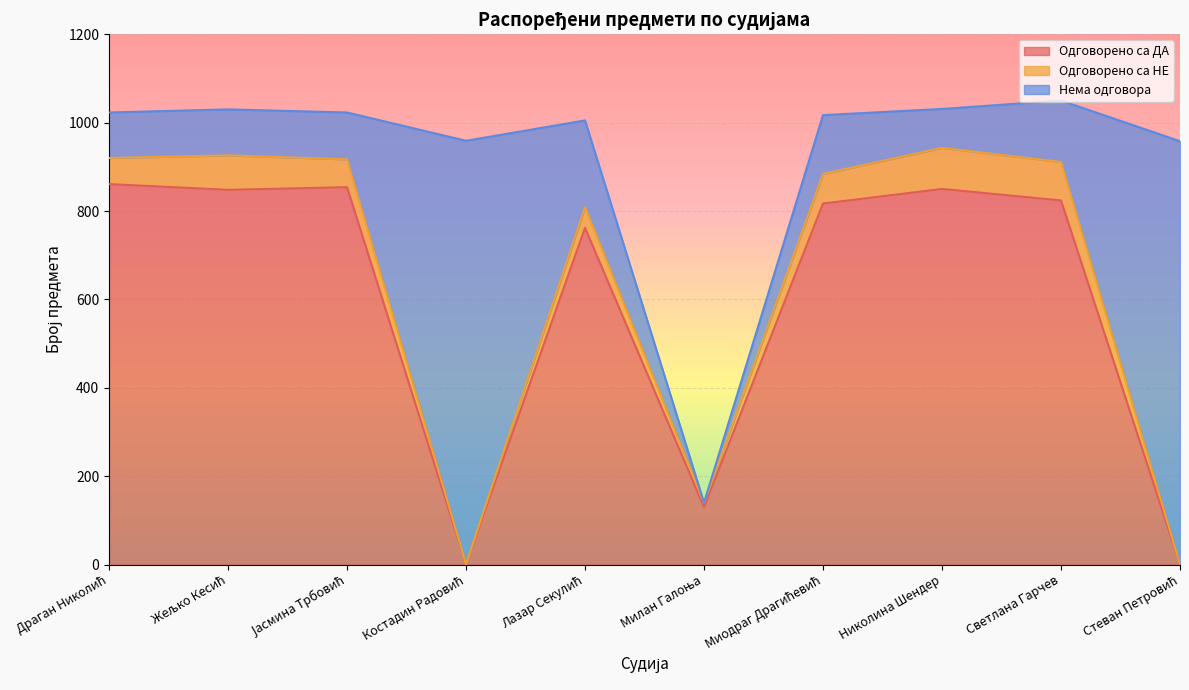

What is the label of the 6th point from the right?

Лазар Секулић